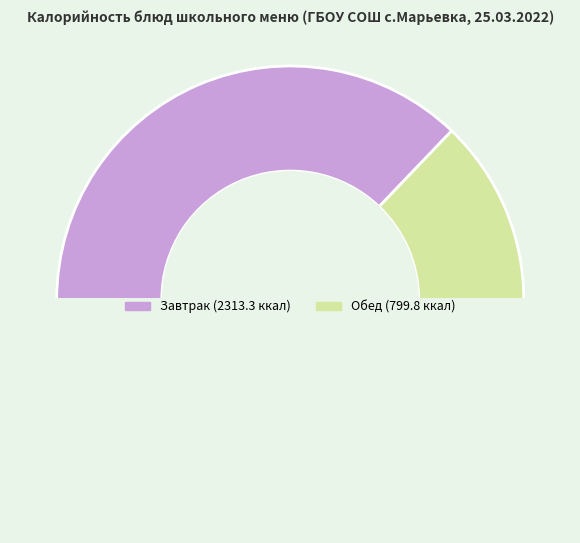

How many slices are in this pie chart?

3